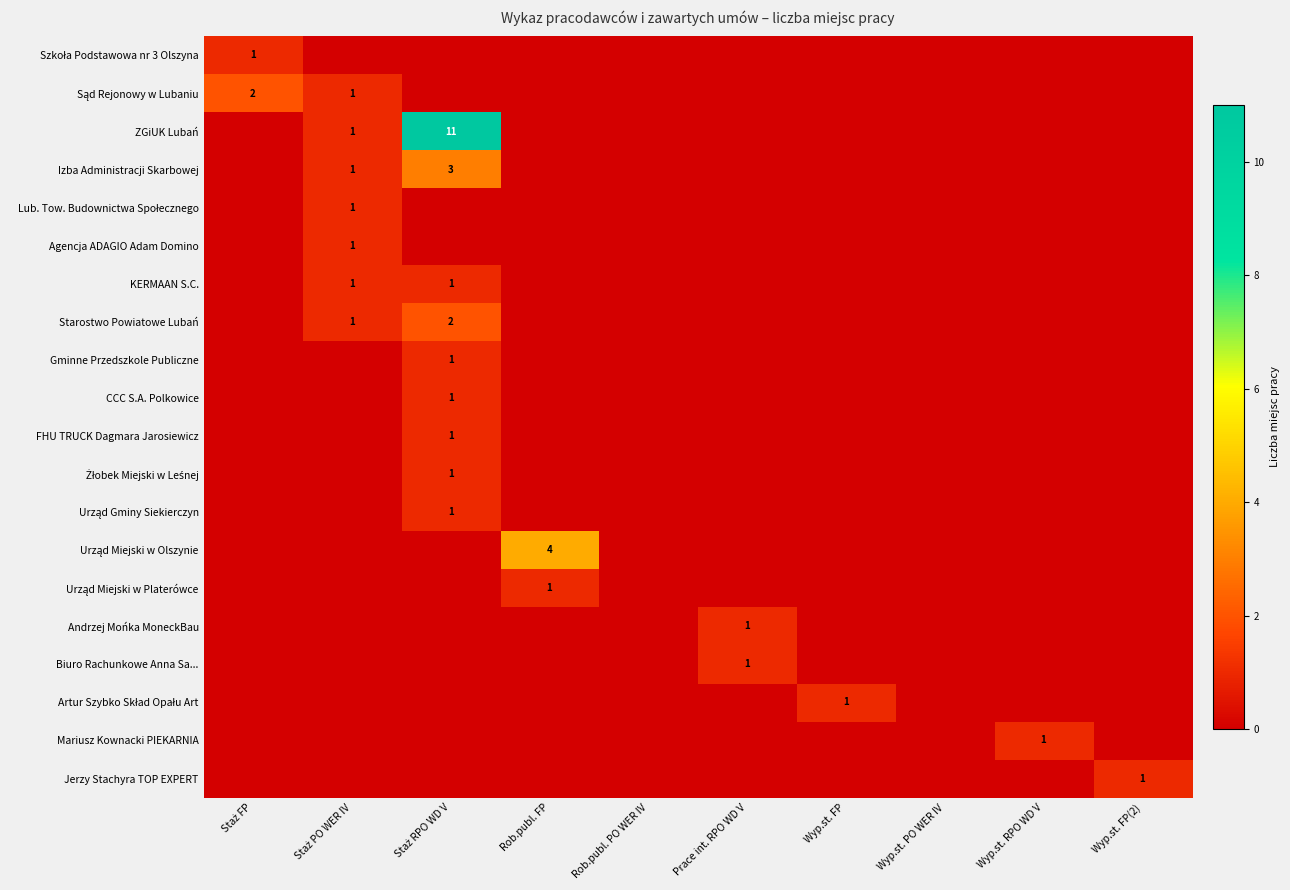

Which series changed the most between Rob.publ. FP and Wyp.st. FP(2)?

Urząd Miejski w Olszynie